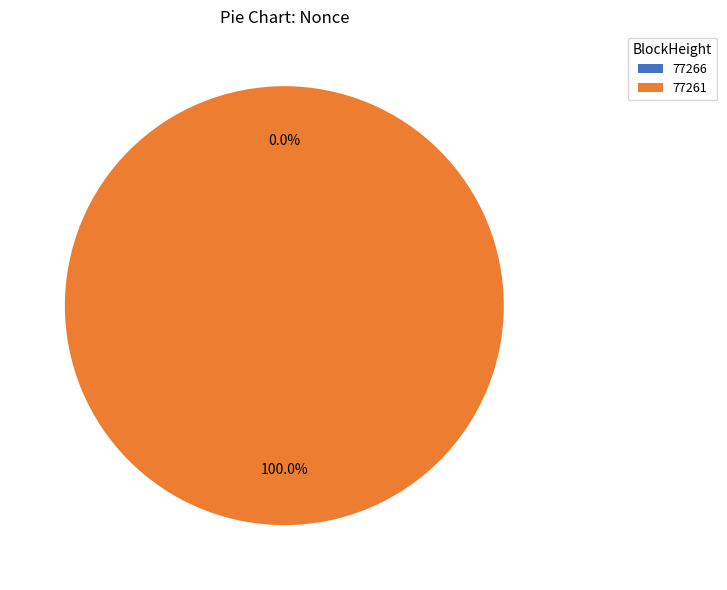

To the nearest percent, what percentage of the pie is 77261?

100%